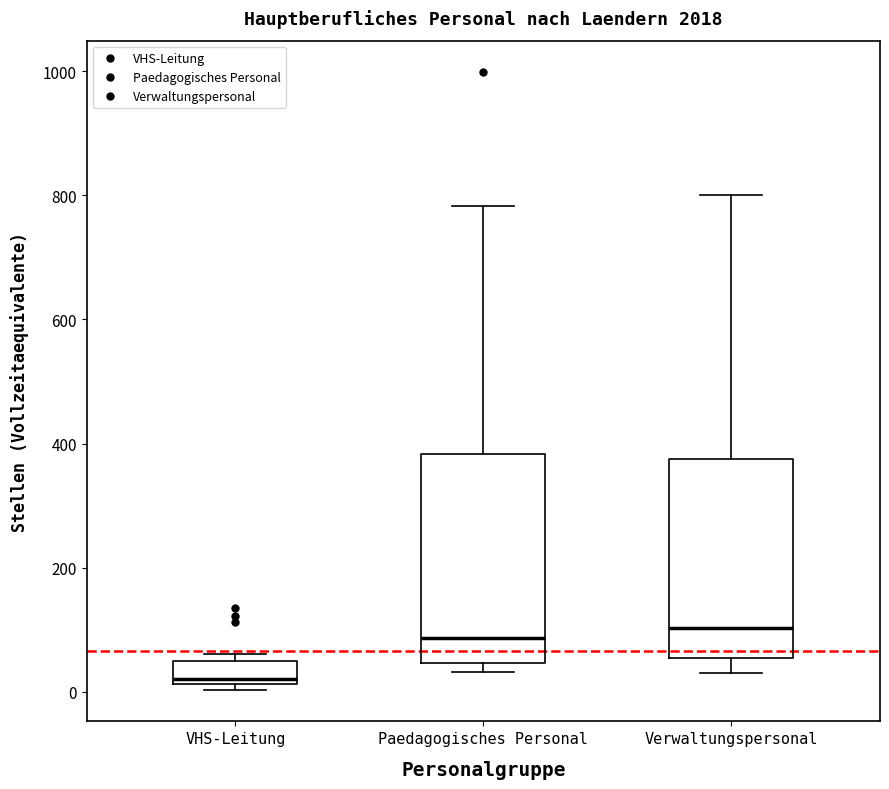

Reading left to right, read every box against the y-axis: the position of its median line, the range the box covers, and the ends of its whiskers. The values are not printed on the chart, so give them approximately, as read against the axis.

VHS-Leitung: median 20 (just above the box's lower edge), box 20 to 40, whiskers 0 to 60
Paedagogisches Personal: median 80, box 40 to 380, whiskers 40 (just below the box's lower edge) to 780
Verwaltungspersonal: median 100, box 60 to 380, whiskers 40 to 800